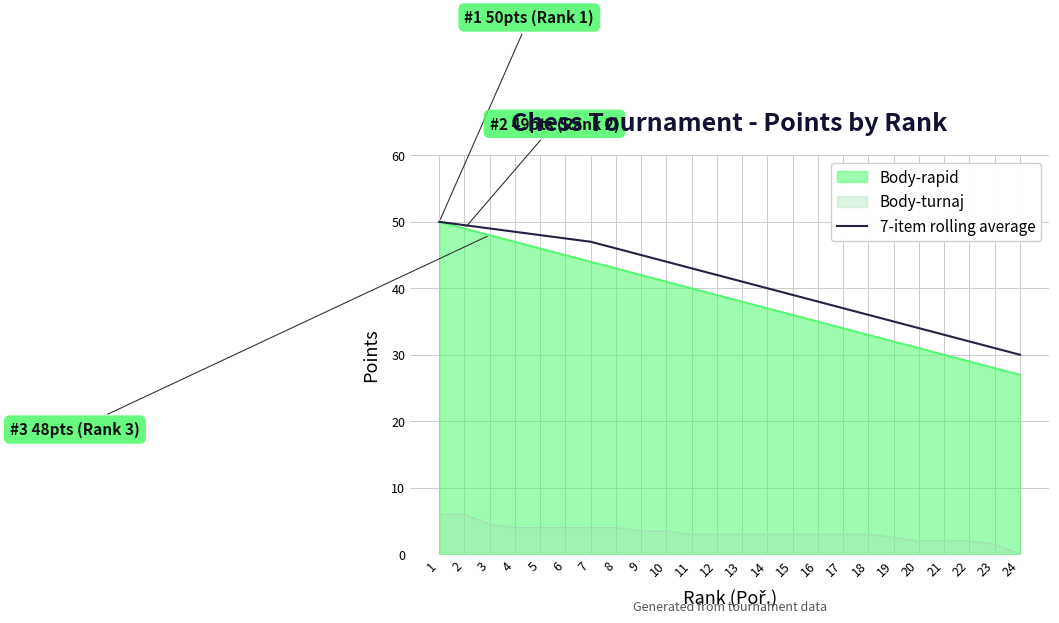

What is the smallest value displayed?

0.0